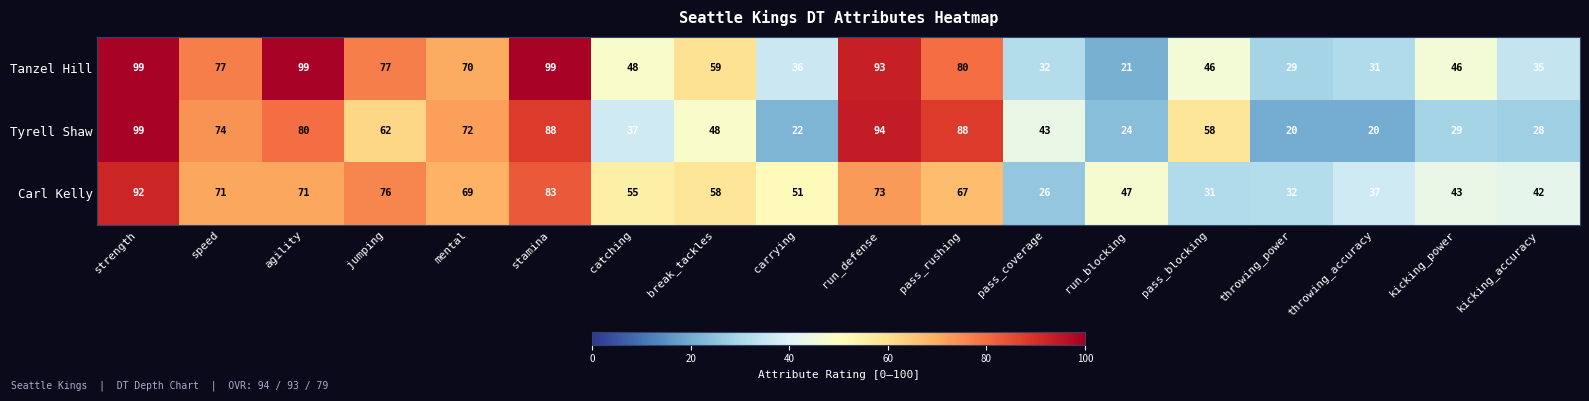

What is the maximum value shown in the chart?

99